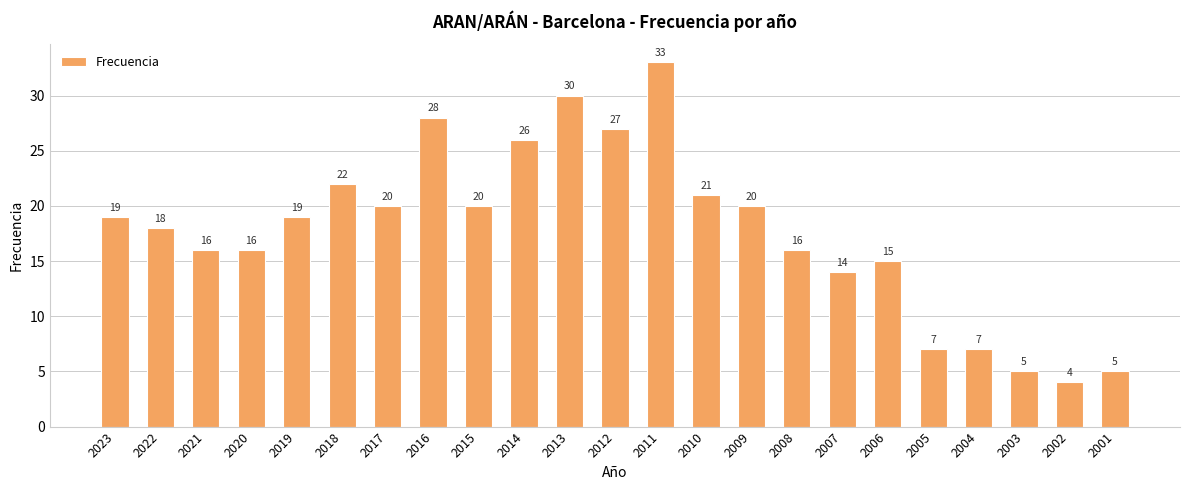

What is the greatest value displayed?

33